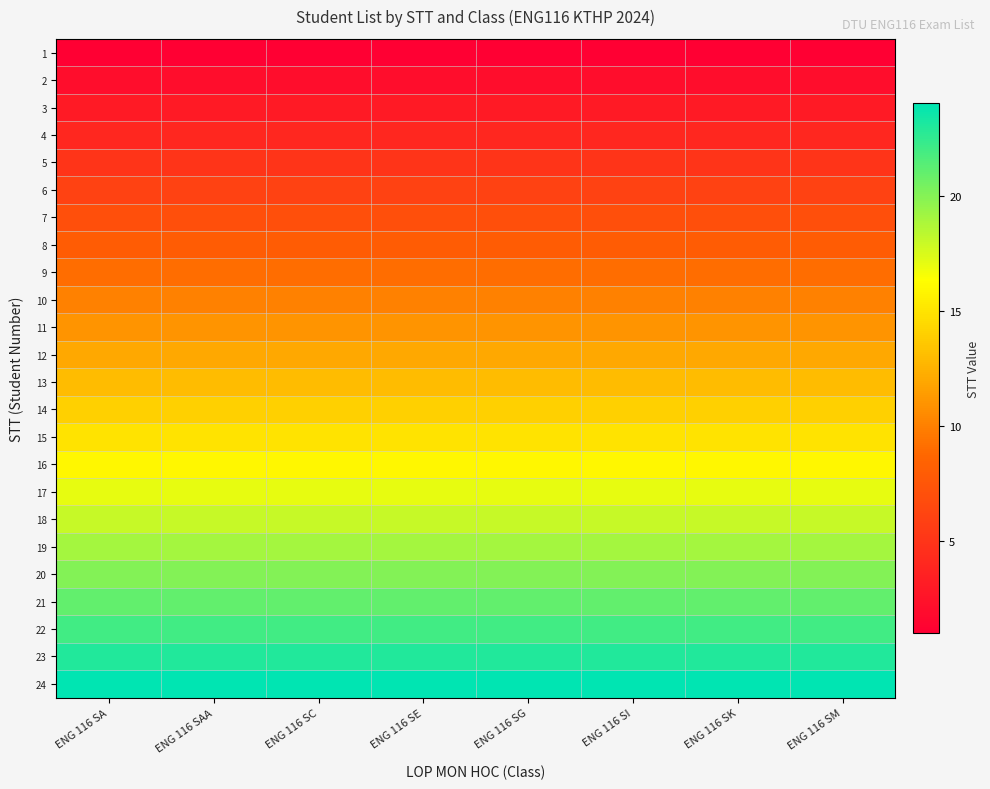

Reading left to right, list all the values displayed in this chart.

1: ENG 116 SA=1	ENG 116 SAA=1	ENG 116 SC=1	ENG 116 SE=1	ENG 116 SG=1	ENG 116 SI=1	ENG 116 SK=1	ENG 116 SM=1
2: ENG 116 SA=2	ENG 116 SAA=2	ENG 116 SC=2	ENG 116 SE=2	ENG 116 SG=2	ENG 116 SI=2	ENG 116 SK=2	ENG 116 SM=2
3: ENG 116 SA=3	ENG 116 SAA=3	ENG 116 SC=3	ENG 116 SE=3	ENG 116 SG=3	ENG 116 SI=3	ENG 116 SK=3	ENG 116 SM=3
4: ENG 116 SA=4	ENG 116 SAA=4	ENG 116 SC=4	ENG 116 SE=4	ENG 116 SG=4	ENG 116 SI=4	ENG 116 SK=4	ENG 116 SM=4
5: ENG 116 SA=5	ENG 116 SAA=5	ENG 116 SC=5	ENG 116 SE=5	ENG 116 SG=5	ENG 116 SI=5	ENG 116 SK=5	ENG 116 SM=5
6: ENG 116 SA=6	ENG 116 SAA=6	ENG 116 SC=6	ENG 116 SE=6	ENG 116 SG=6	ENG 116 SI=6	ENG 116 SK=6	ENG 116 SM=6
7: ENG 116 SA=7	ENG 116 SAA=7	ENG 116 SC=7	ENG 116 SE=7	ENG 116 SG=7	ENG 116 SI=7	ENG 116 SK=7	ENG 116 SM=7
8: ENG 116 SA=8	ENG 116 SAA=8	ENG 116 SC=8	ENG 116 SE=8	ENG 116 SG=8	ENG 116 SI=8	ENG 116 SK=8	ENG 116 SM=8
9: ENG 116 SA=9	ENG 116 SAA=9	ENG 116 SC=9	ENG 116 SE=9	ENG 116 SG=9	ENG 116 SI=9	ENG 116 SK=9	ENG 116 SM=9
10: ENG 116 SA=10	ENG 116 SAA=10	ENG 116 SC=10	ENG 116 SE=10	ENG 116 SG=10	ENG 116 SI=10	ENG 116 SK=10	ENG 116 SM=10
11: ENG 116 SA=11	ENG 116 SAA=11	ENG 116 SC=11	ENG 116 SE=11	ENG 116 SG=11	ENG 116 SI=11	ENG 116 SK=11	ENG 116 SM=11
12: ENG 116 SA=12	ENG 116 SAA=12	ENG 116 SC=12	ENG 116 SE=12	ENG 116 SG=12	ENG 116 SI=12	ENG 116 SK=12	ENG 116 SM=12
13: ENG 116 SA=13	ENG 116 SAA=13	ENG 116 SC=13	ENG 116 SE=13	ENG 116 SG=13	ENG 116 SI=13	ENG 116 SK=13	ENG 116 SM=13
14: ENG 116 SA=14	ENG 116 SAA=14	ENG 116 SC=14	ENG 116 SE=14	ENG 116 SG=14	ENG 116 SI=14	ENG 116 SK=14	ENG 116 SM=14
15: ENG 116 SA=15	ENG 116 SAA=15	ENG 116 SC=15	ENG 116 SE=15	ENG 116 SG=15	ENG 116 SI=15	ENG 116 SK=15	ENG 116 SM=15
16: ENG 116 SA=16	ENG 116 SAA=16	ENG 116 SC=16	ENG 116 SE=16	ENG 116 SG=16	ENG 116 SI=16	ENG 116 SK=16	ENG 116 SM=16
17: ENG 116 SA=17	ENG 116 SAA=17	ENG 116 SC=17	ENG 116 SE=17	ENG 116 SG=17	ENG 116 SI=17	ENG 116 SK=17	ENG 116 SM=17
18: ENG 116 SA=18	ENG 116 SAA=18	ENG 116 SC=18	ENG 116 SE=18	ENG 116 SG=18	ENG 116 SI=18	ENG 116 SK=18	ENG 116 SM=18
19: ENG 116 SA=19	ENG 116 SAA=19	ENG 116 SC=19	ENG 116 SE=19	ENG 116 SG=19	ENG 116 SI=19	ENG 116 SK=19	ENG 116 SM=19
20: ENG 116 SA=20	ENG 116 SAA=20	ENG 116 SC=20	ENG 116 SE=20	ENG 116 SG=20	ENG 116 SI=20	ENG 116 SK=20	ENG 116 SM=20
21: ENG 116 SA=21	ENG 116 SAA=21	ENG 116 SC=21	ENG 116 SE=21	ENG 116 SG=21	ENG 116 SI=21	ENG 116 SK=21	ENG 116 SM=21
22: ENG 116 SA=22	ENG 116 SAA=22	ENG 116 SC=22	ENG 116 SE=22	ENG 116 SG=22	ENG 116 SI=22	ENG 116 SK=22	ENG 116 SM=22
23: ENG 116 SA=23	ENG 116 SAA=23	ENG 116 SC=23	ENG 116 SE=23	ENG 116 SG=23	ENG 116 SI=23	ENG 116 SK=23	ENG 116 SM=23
24: ENG 116 SA=24	ENG 116 SAA=24	ENG 116 SC=24	ENG 116 SE=24	ENG 116 SG=24	ENG 116 SI=24	ENG 116 SK=24	ENG 116 SM=24